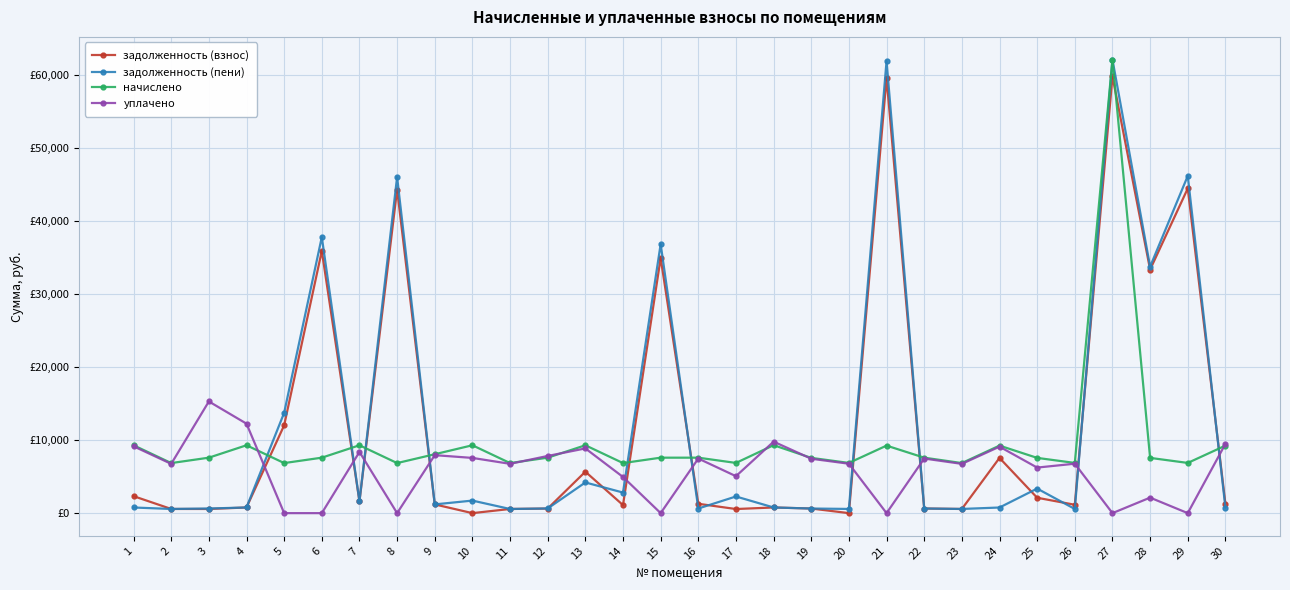

Which series ends up on top after the final intersection of начислено and задолженность (пени)?

начислено